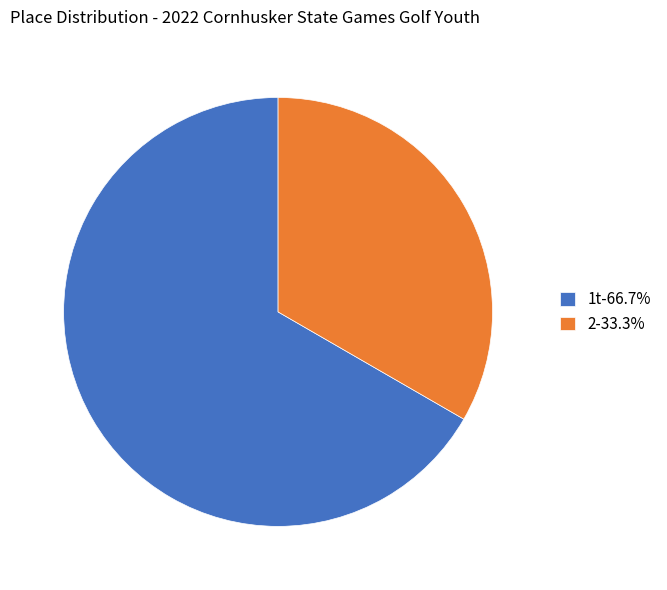

Is the sum of 2-33.3% and 1t-66.7% greater than half?

Yes